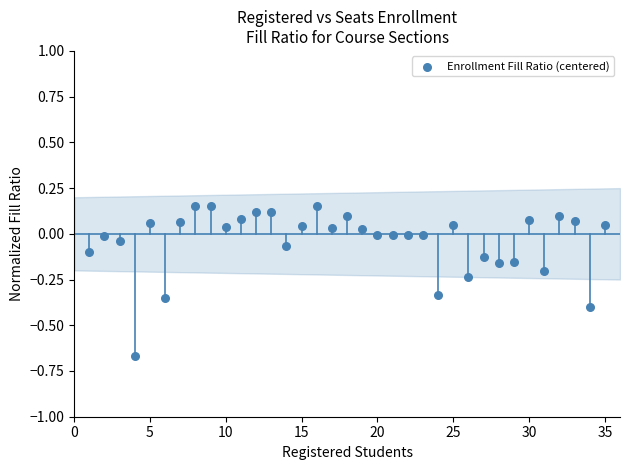

What is the range of X values (max minus min)?

34.0